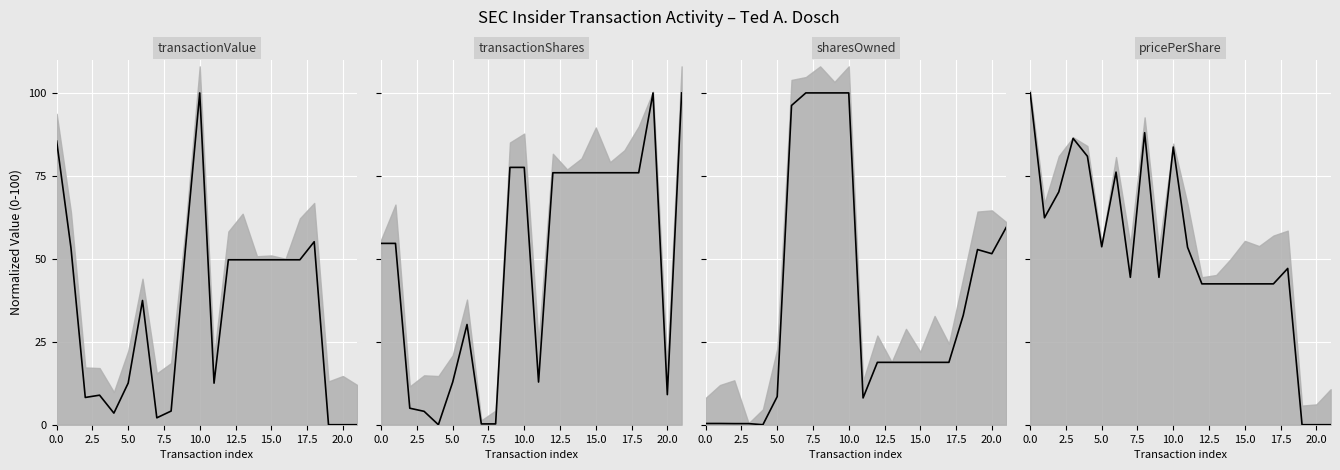

True or false: transactionValue (mean) has a value of 49.7 at 15.

True